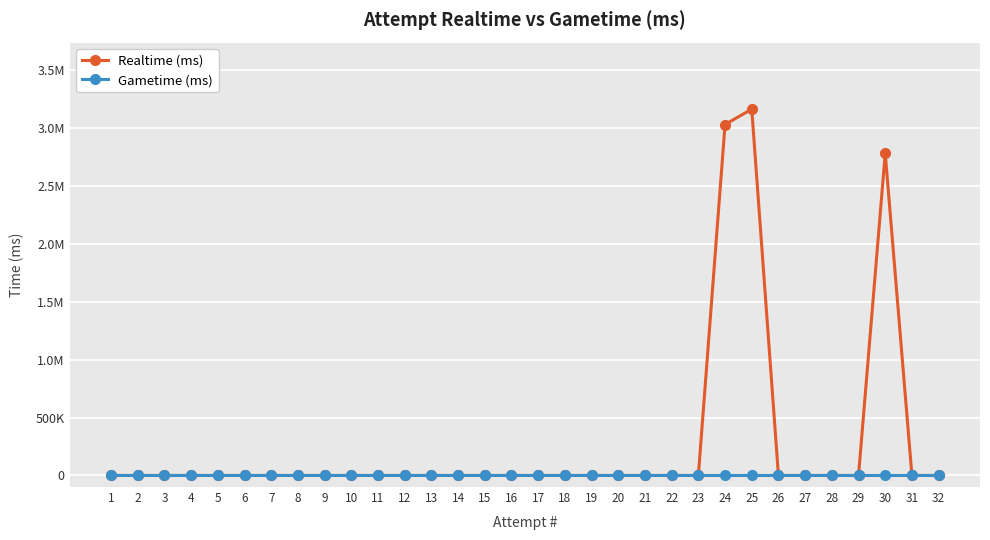

Reading right to left, what are all the values shown in this chart?

Realtime (ms): 32=0	31=0	30=2784384	29=0	28=0	27=0	26=0	25=3165885	24=3033120	23=0	22=0	21=0	20=0	19=0	18=0	17=0	16=0	15=0	14=0	13=0	12=0	11=0	10=0	9=0	8=0	7=0	6=0	5=0	4=0	3=0	2=0	1=0
Gametime (ms): 32=0	31=0	30=0	29=0	28=0	27=0	26=0	25=0	24=0	23=0	22=0	21=0	20=0	19=0	18=0	17=0	16=0	15=0	14=0	13=0	12=0	11=0	10=0	9=0	8=0	7=0	6=0	5=0	4=0	3=0	2=0	1=0